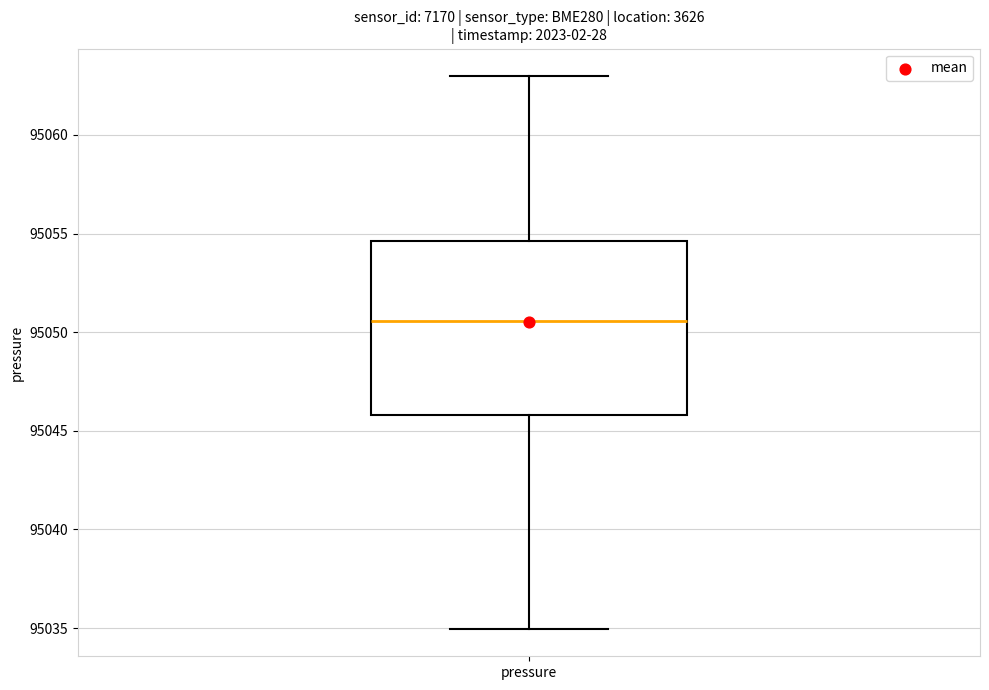

Transcribe this box plot: give where the median line is, the range the box spans, and where the two whiskers end, as read against the y-axis. The values are not printed on the chart, so give them approximately, as read against the axis.

median 95050.5, box 95046.0 to 95054.5, whiskers 95035.0 to 95063.0